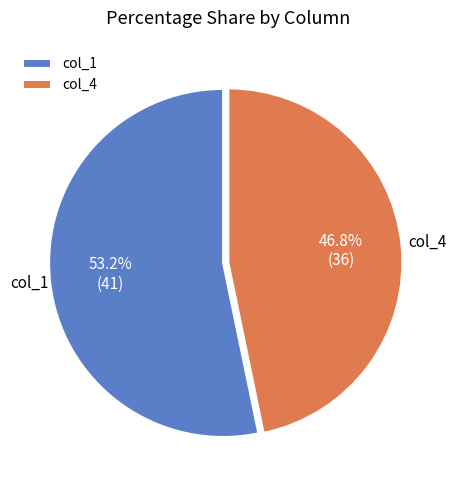

Is the sum of col_1 and col_4 greater than half?

Yes